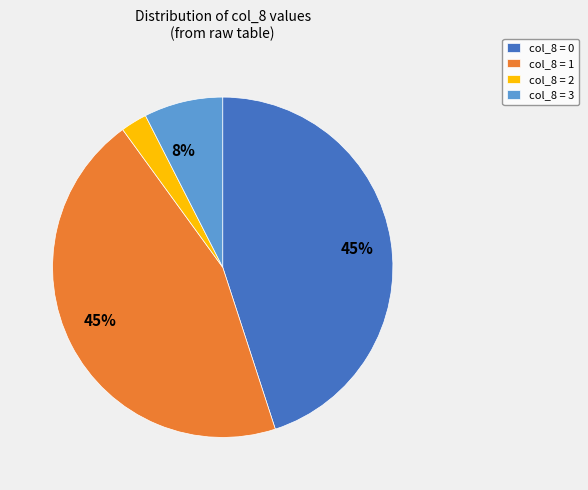

To the nearest percent, what is the average slice percentage?

25%